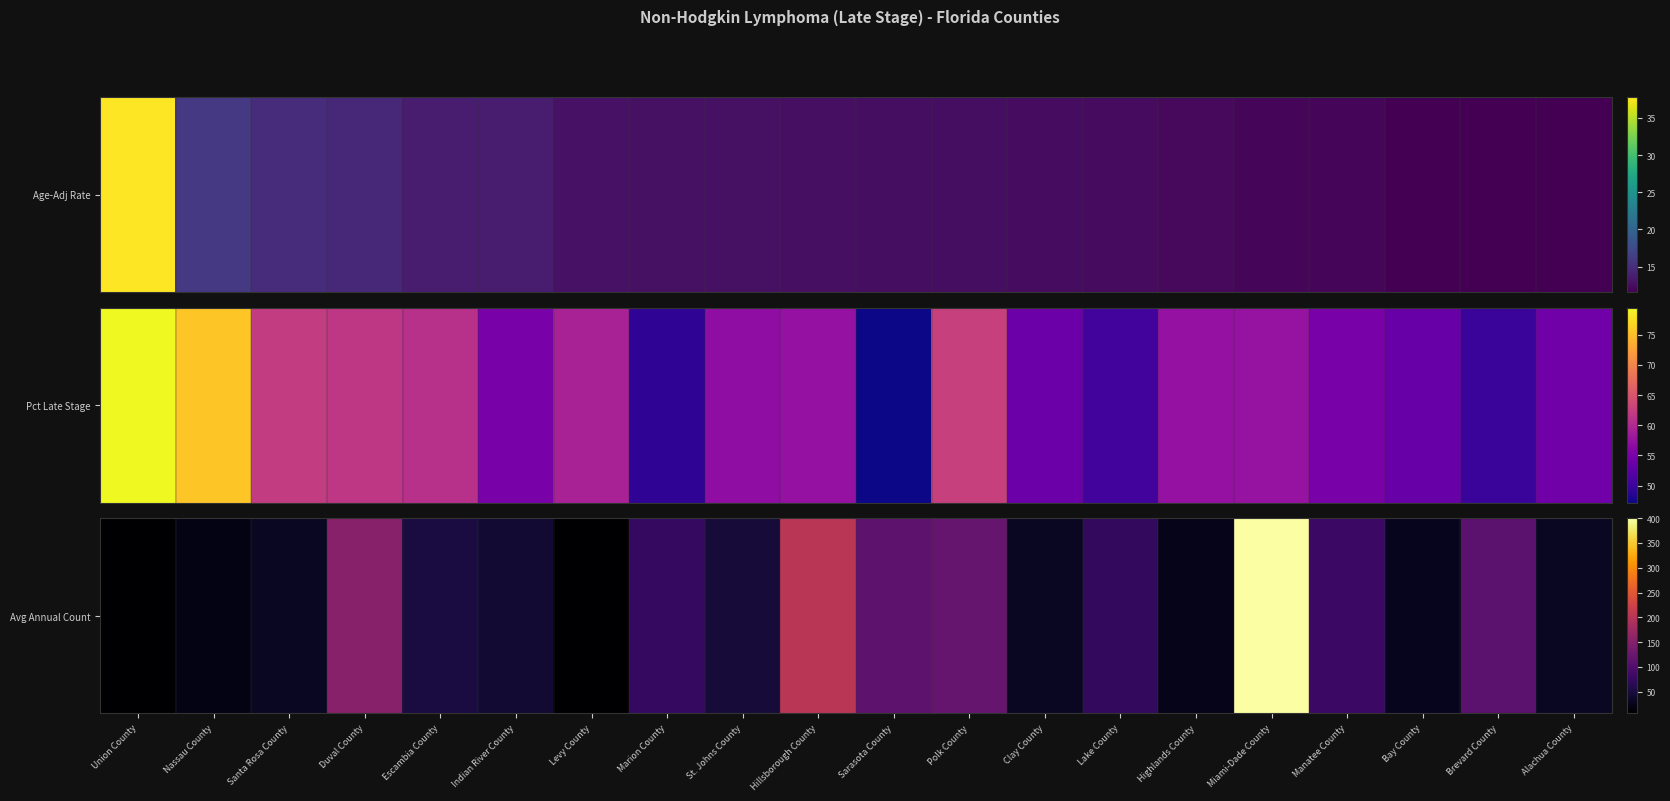

What is the change in value from Union County to Santa Rosa County?

+25